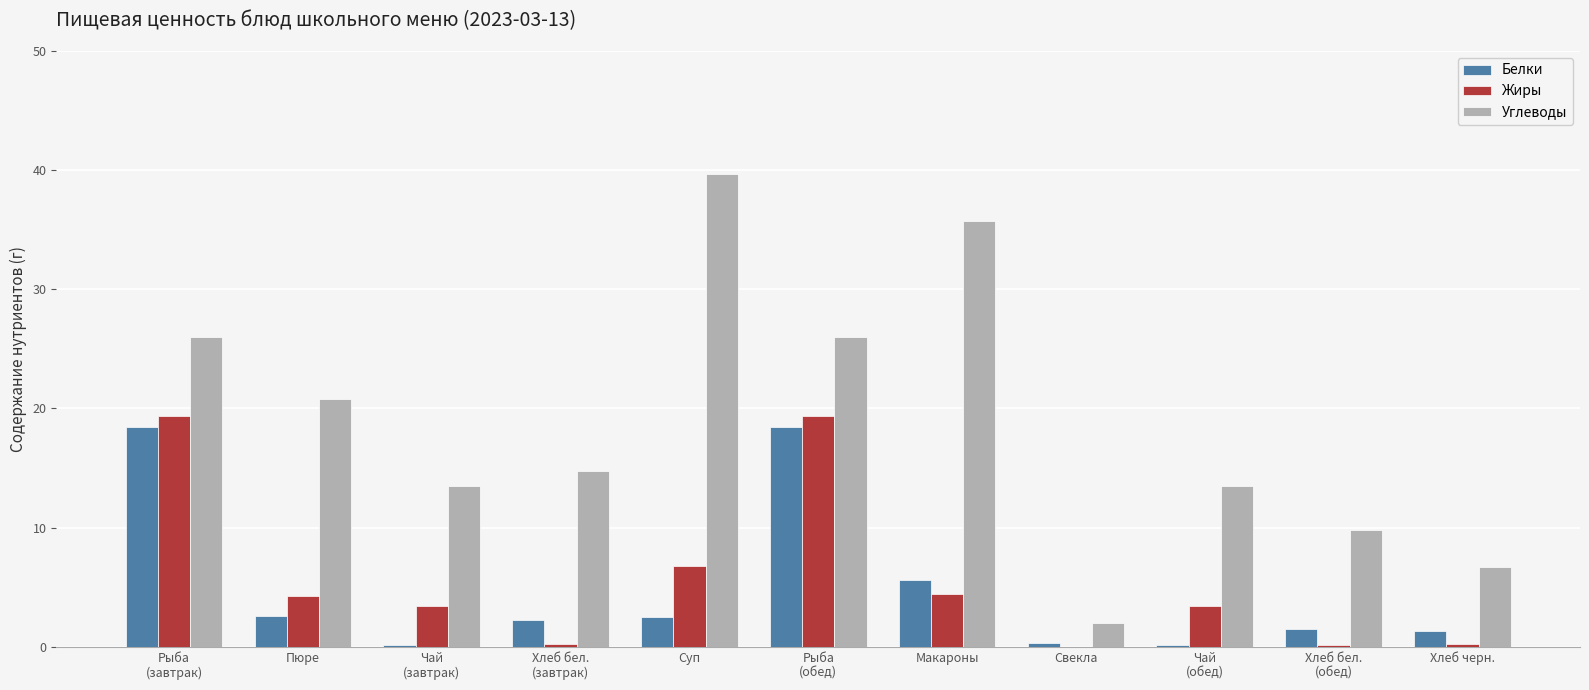

How many distinct data groups are displayed?

3